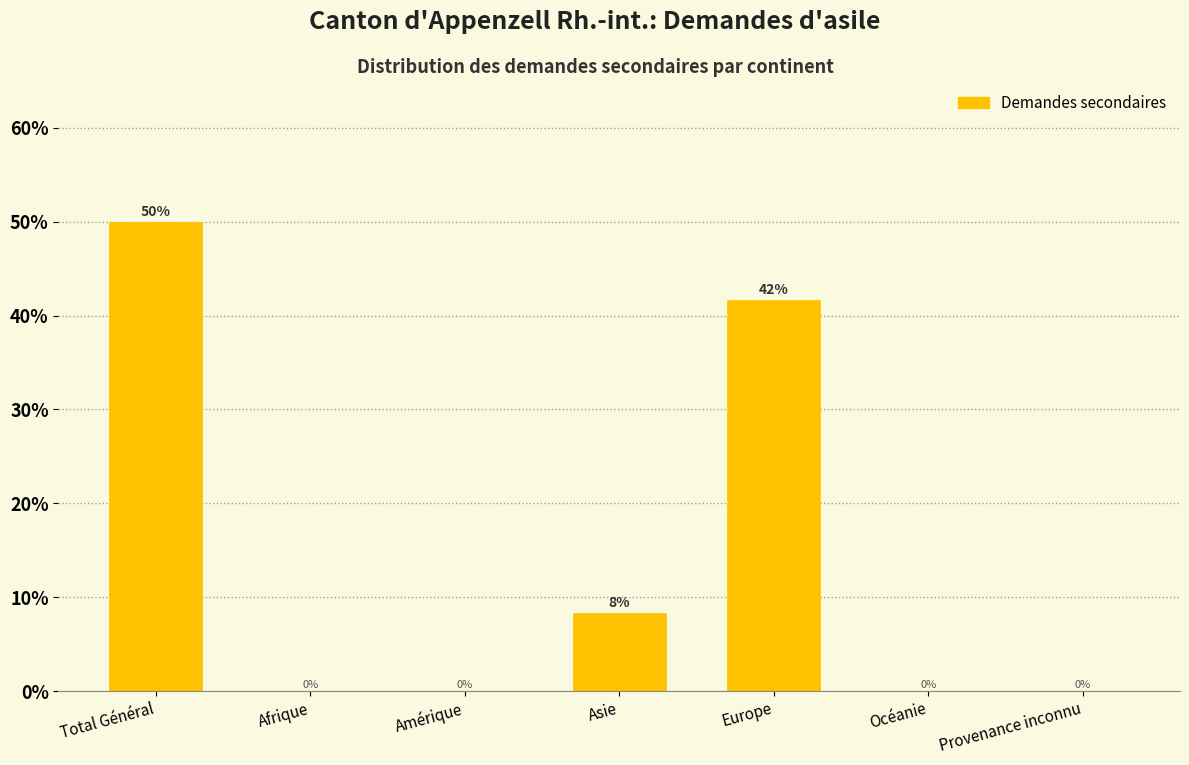

What is the maximum value shown in the chart?

50.0